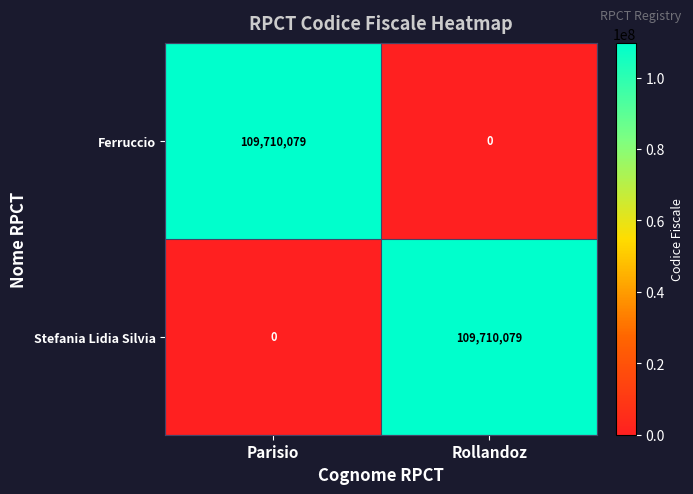

What is the spread (max minus min) of values at Rollandoz?

109710079